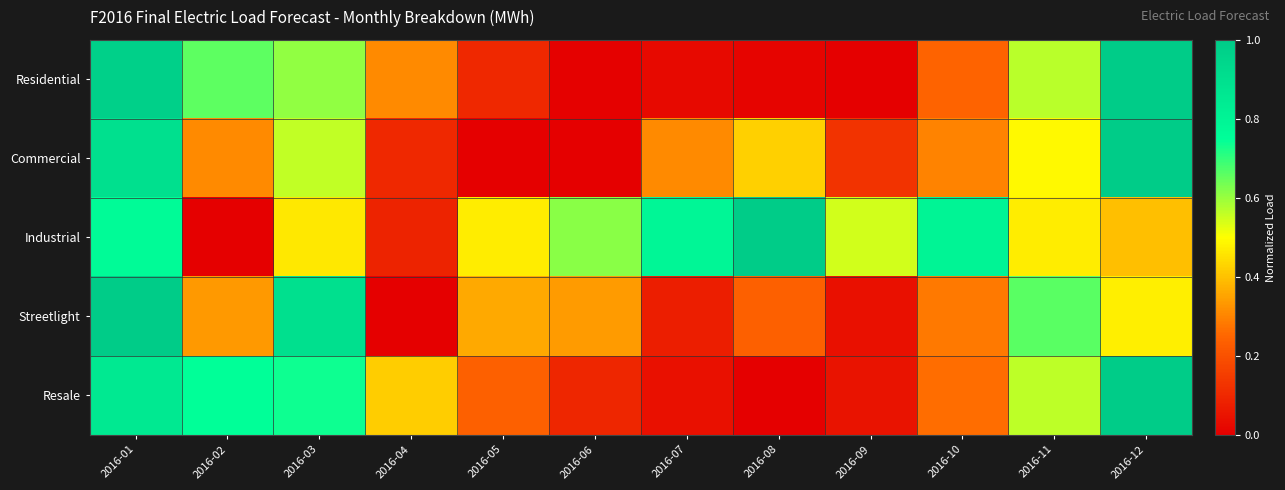

How many series are shown in this chart?

5